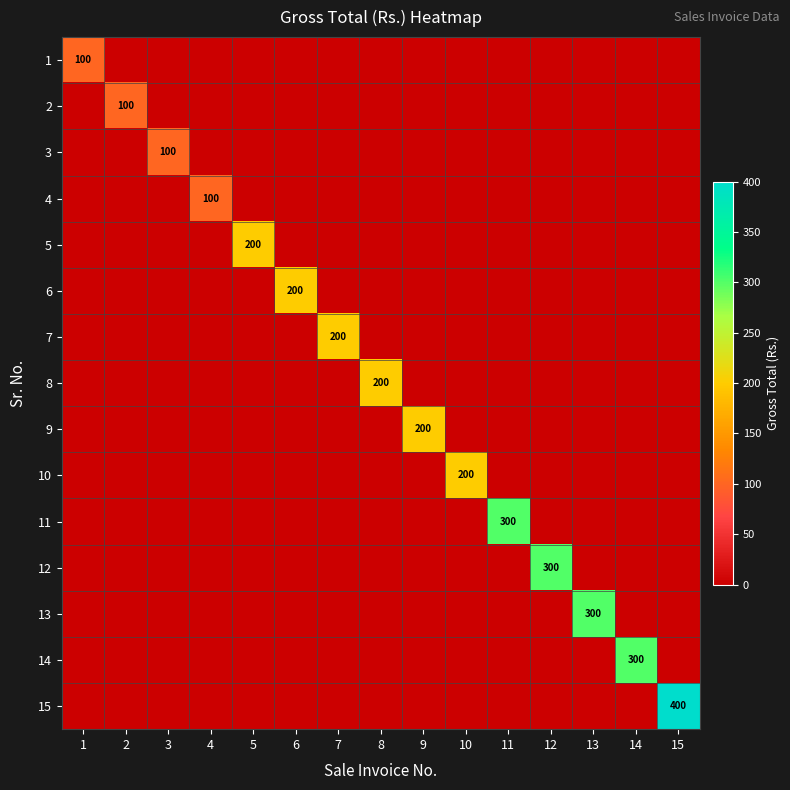

The 11 series shows 300 at 11. True or false?

True